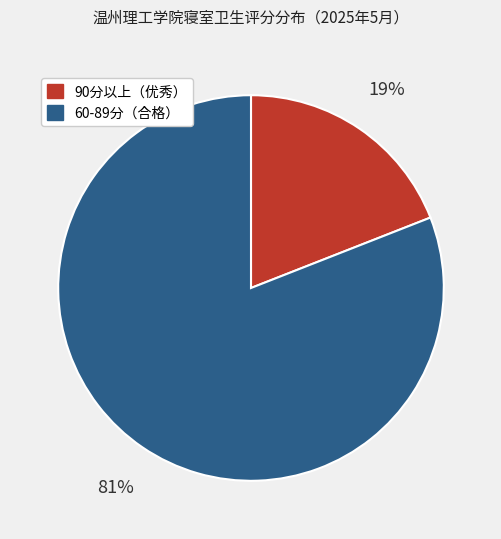

Is there a majority slice in this chart?

Yes